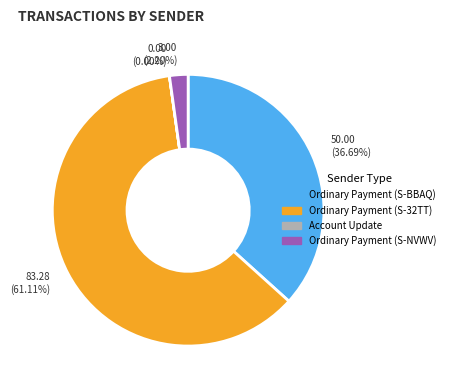

Between Ordinary Payment (S-32TT) and Ordinary Payment (S-NVWV), which is larger?

Ordinary Payment (S-32TT)